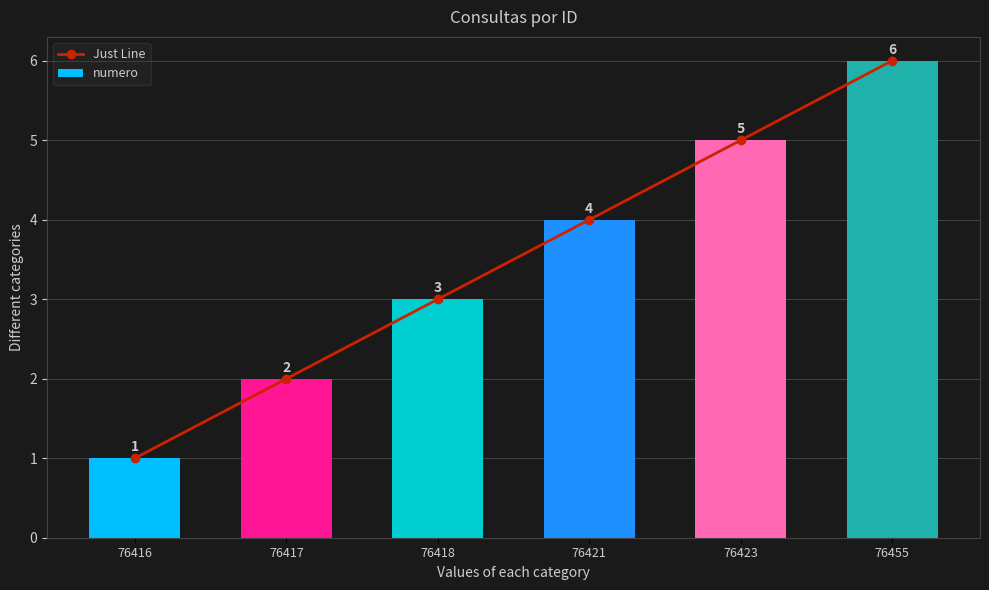

Between 76417 and 76455, which series saw the biggest shift?

Just Line